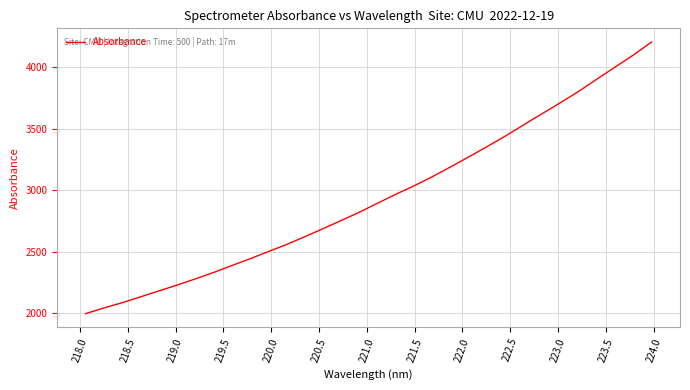

What is the smallest value displayed?

1995.5